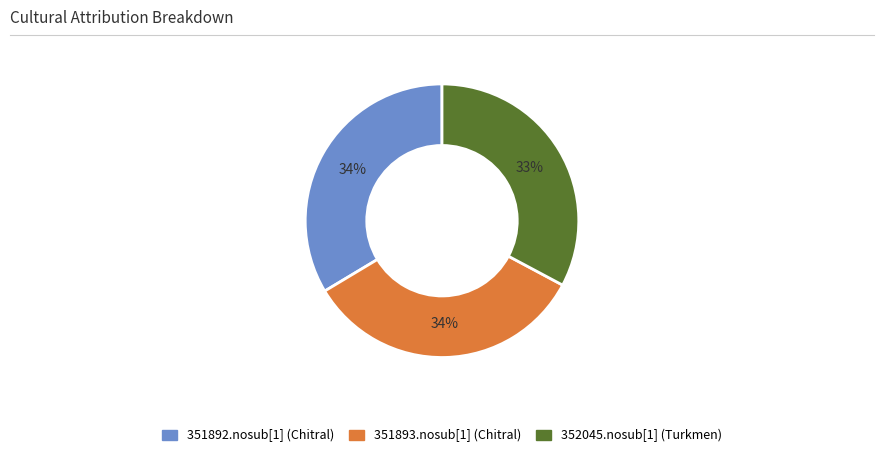

Is it true that 351893.nosub[1] (Chitral) is 34% of the pie?

True